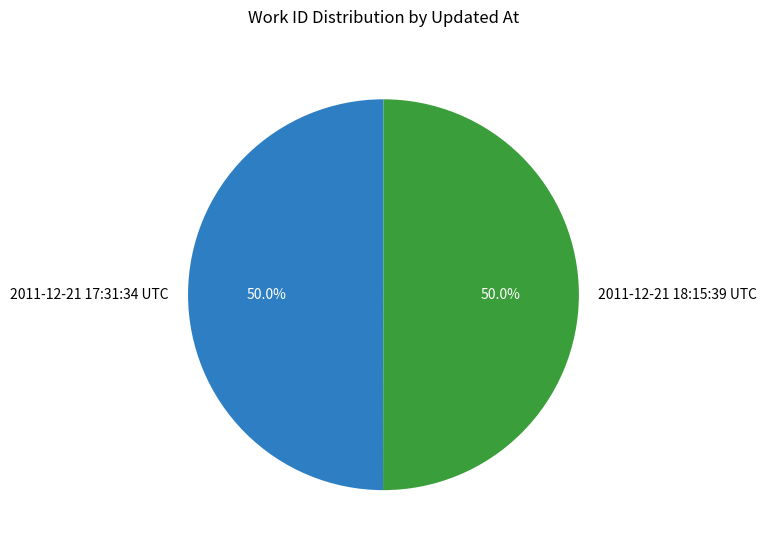

Is it true that 2011-12-21 17:31:34 UTC is 50% of the pie?

True